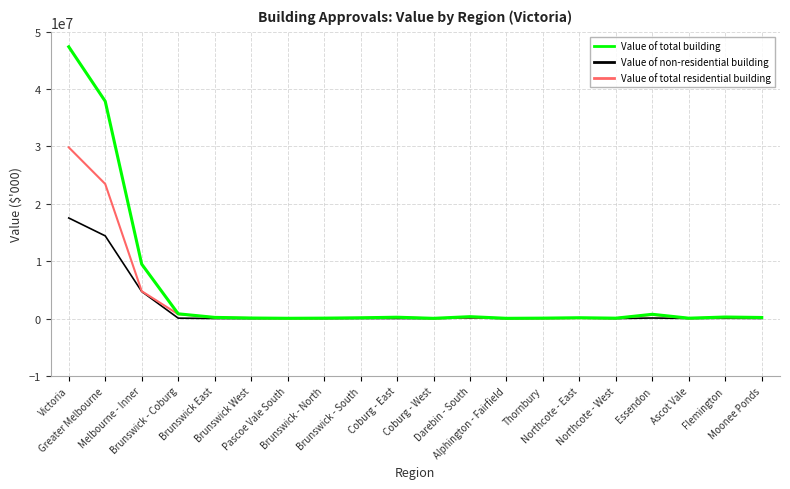

Which series has the largest range (max minus min)?

Value of total building